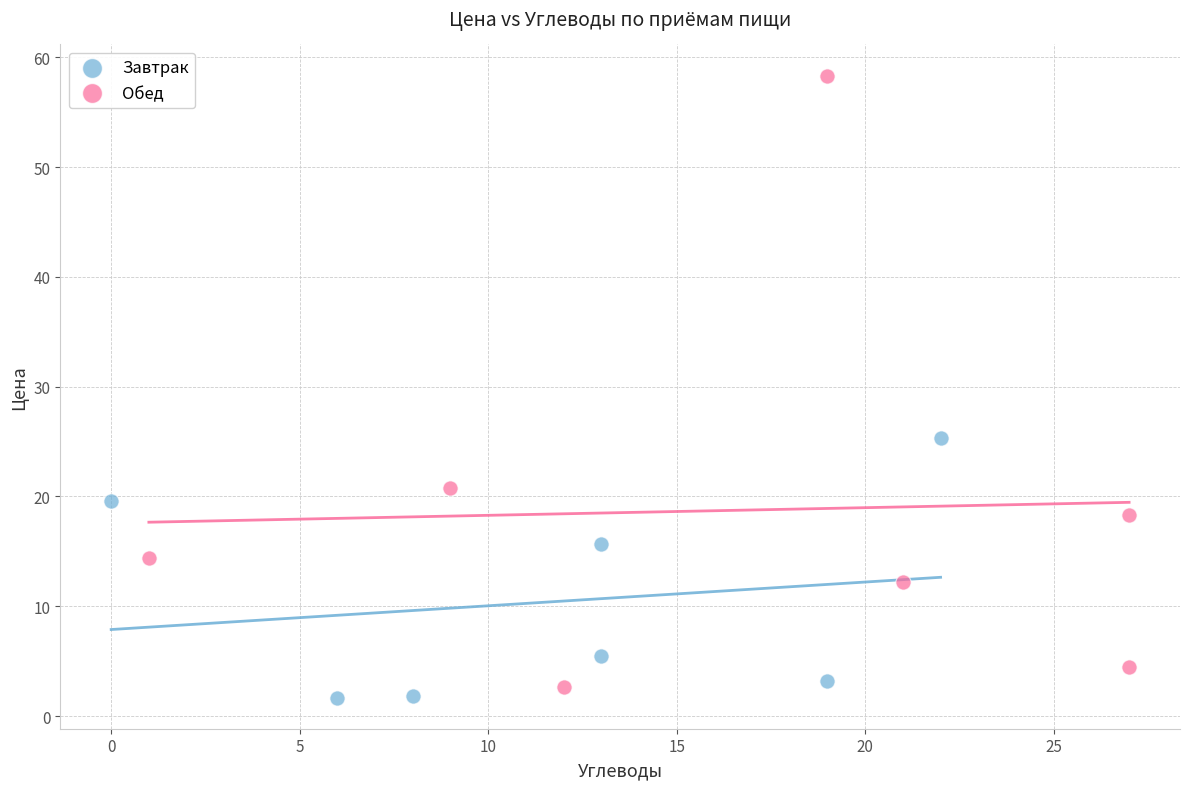

Which series contains the highest Y value?

Обед